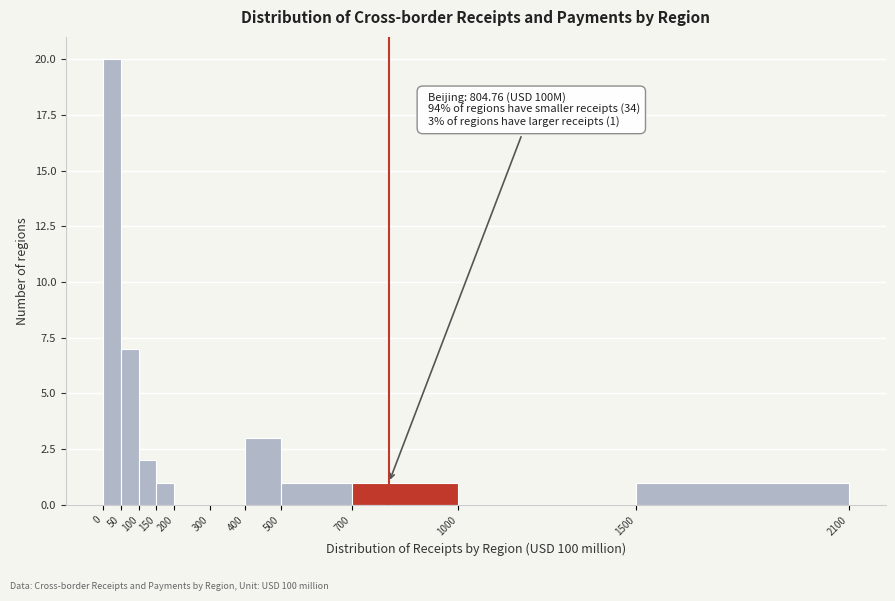

Which range on the x-axis has the tallest bar?

0 to 50